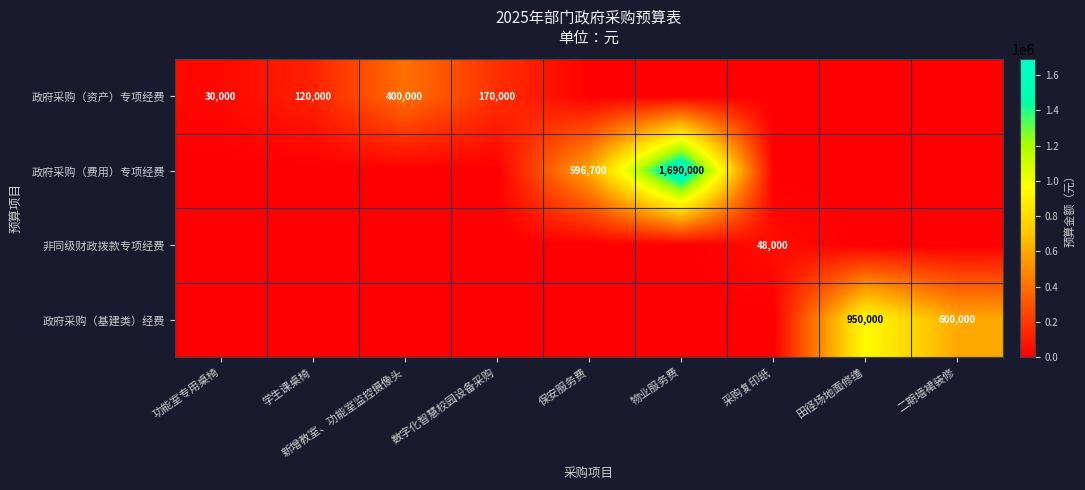

The value of 非同级财政拨款专项经费 at 物业服务费 is 0. True or false?

True